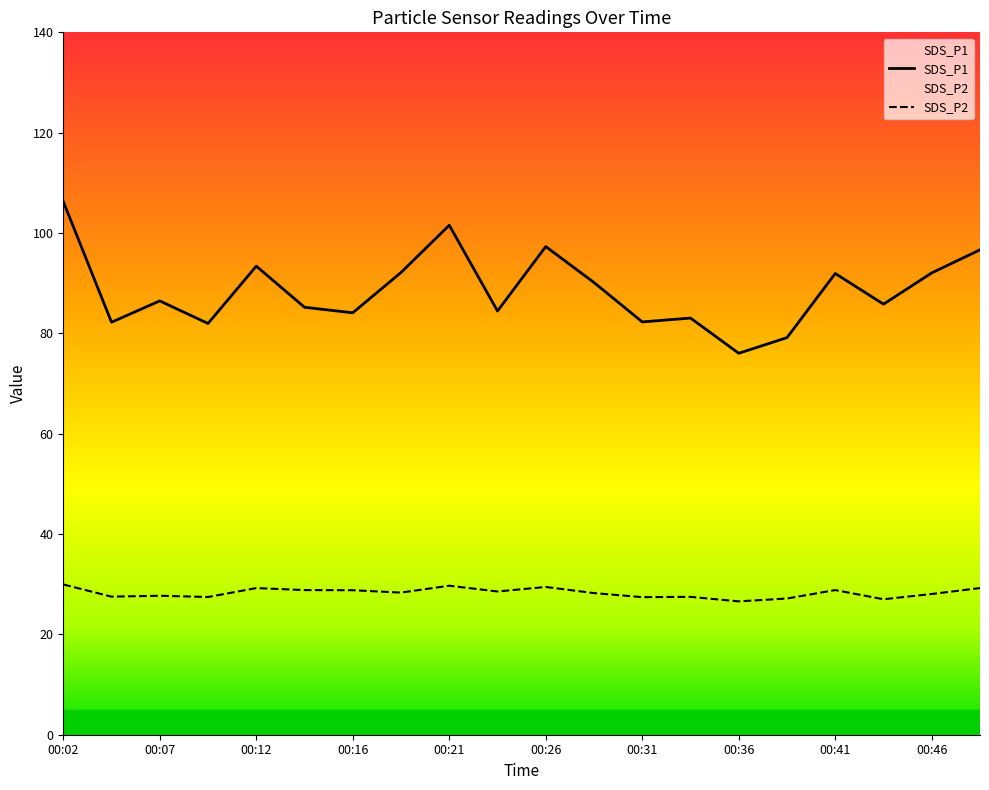

True or false: SDS_P1 and SDS_P2 cross at least once.

False